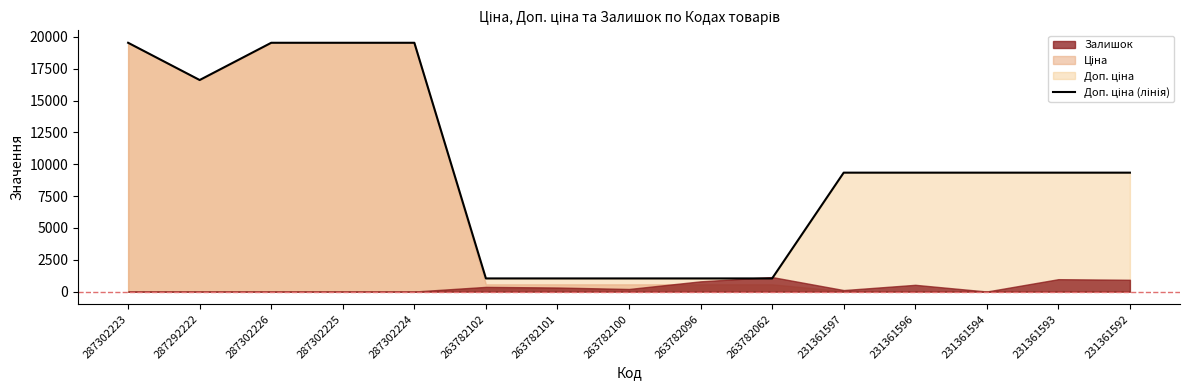

What is the difference between the values at 287302226 and 287292222?

2924.8